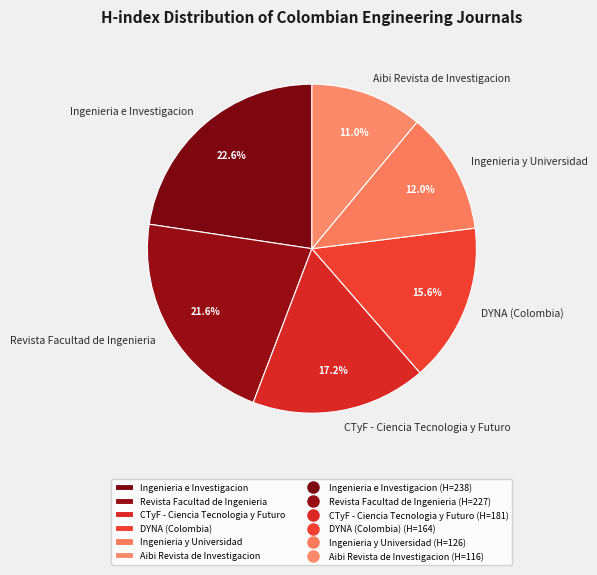

Is there any slice that represents more than half of the pie?

No